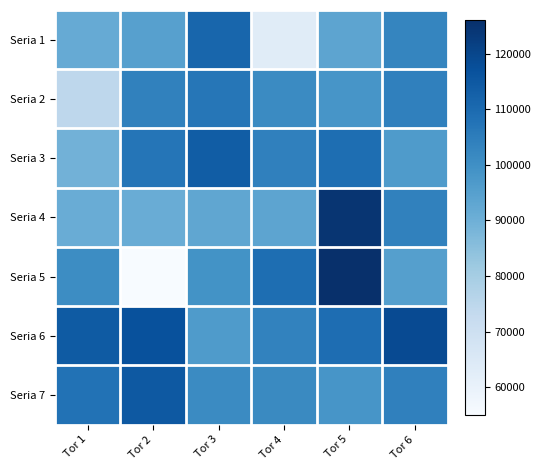

At how many categories does at least one series exceed 65843?

6